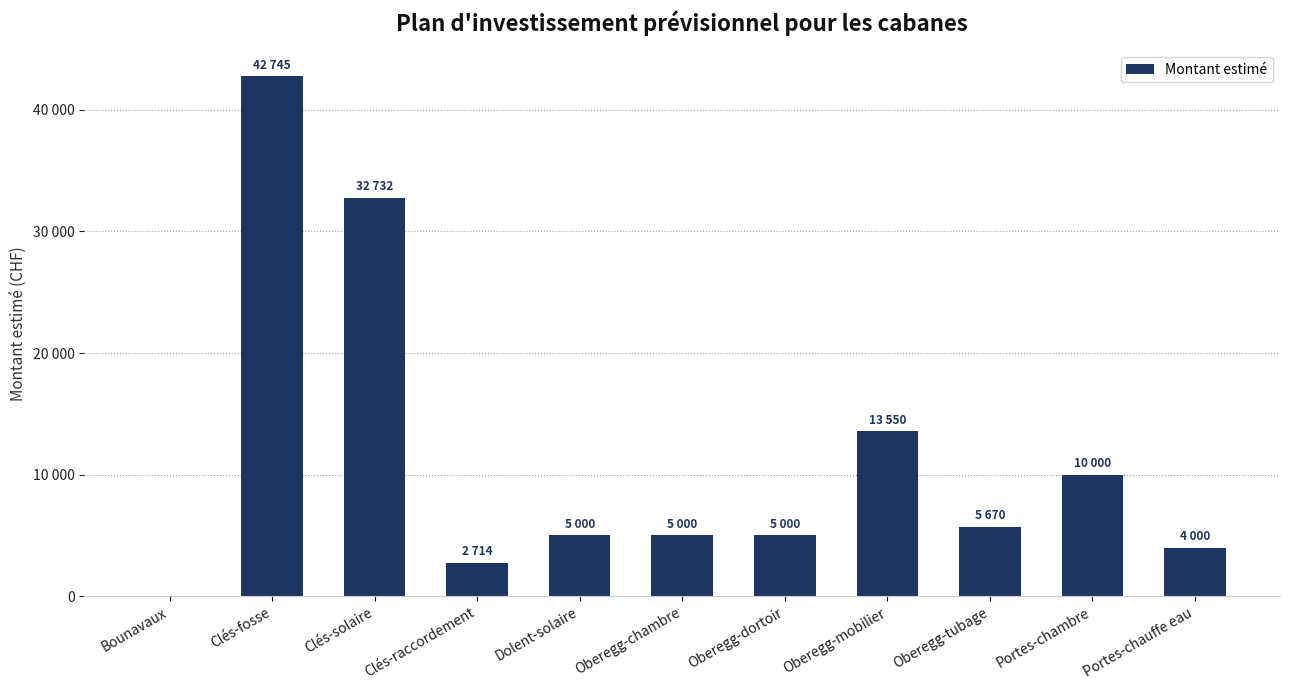

The chart shows a value of 42745.0 at Clés-fosse. True or false?

True